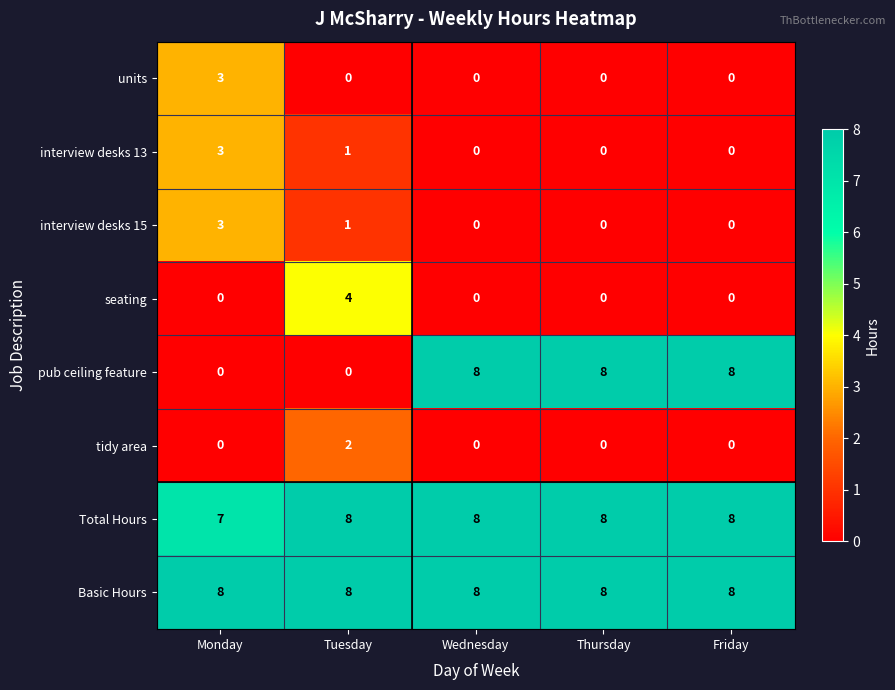

What is the maximum value shown in the chart?

8